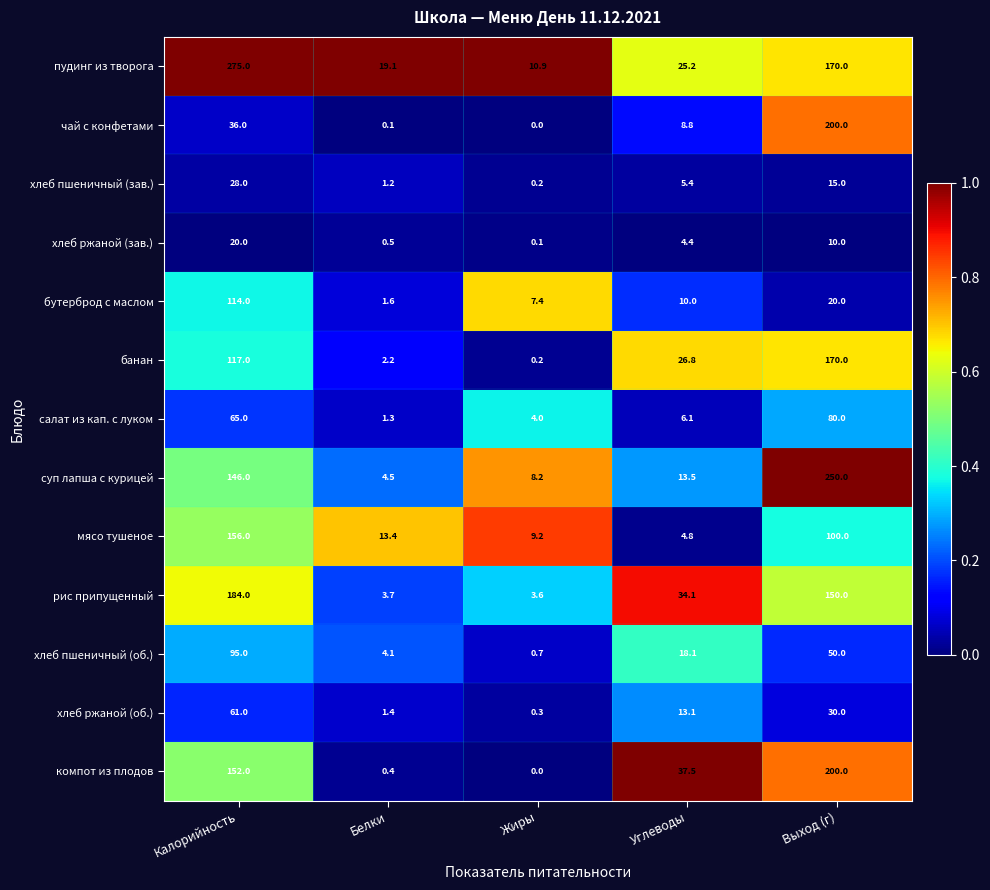

How many series are shown in this chart?

13